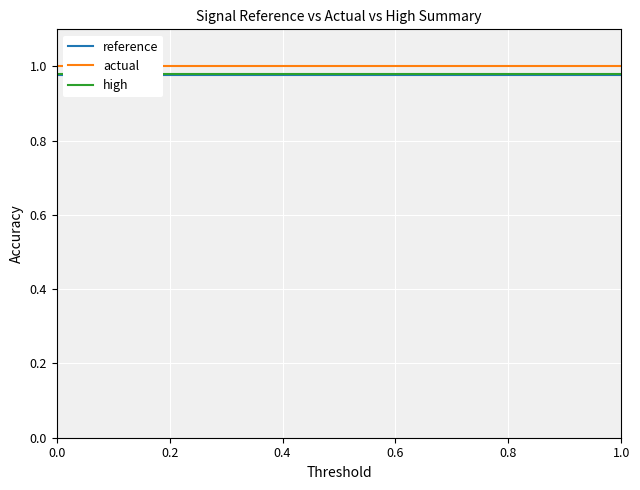

Reading left to right, extract all data points from this chart.

reference: 1.0	1.0	1.0	1.0	1.0	1.0	1.0	1.0	1.0	1.0	1.0	1.0	1.0	1.0	1.0	1.0
actual: 1.0	1.0	1.0	1.0	1.0	1.0	1.0	1.0	1.0	1.0	1.0	1.0	1.0	1.0	1.0	1.0
high: 1.0	1.0	1.0	1.0	1.0	1.0	1.0	1.0	1.0	1.0	1.0	1.0	1.0	1.0	1.0	1.0